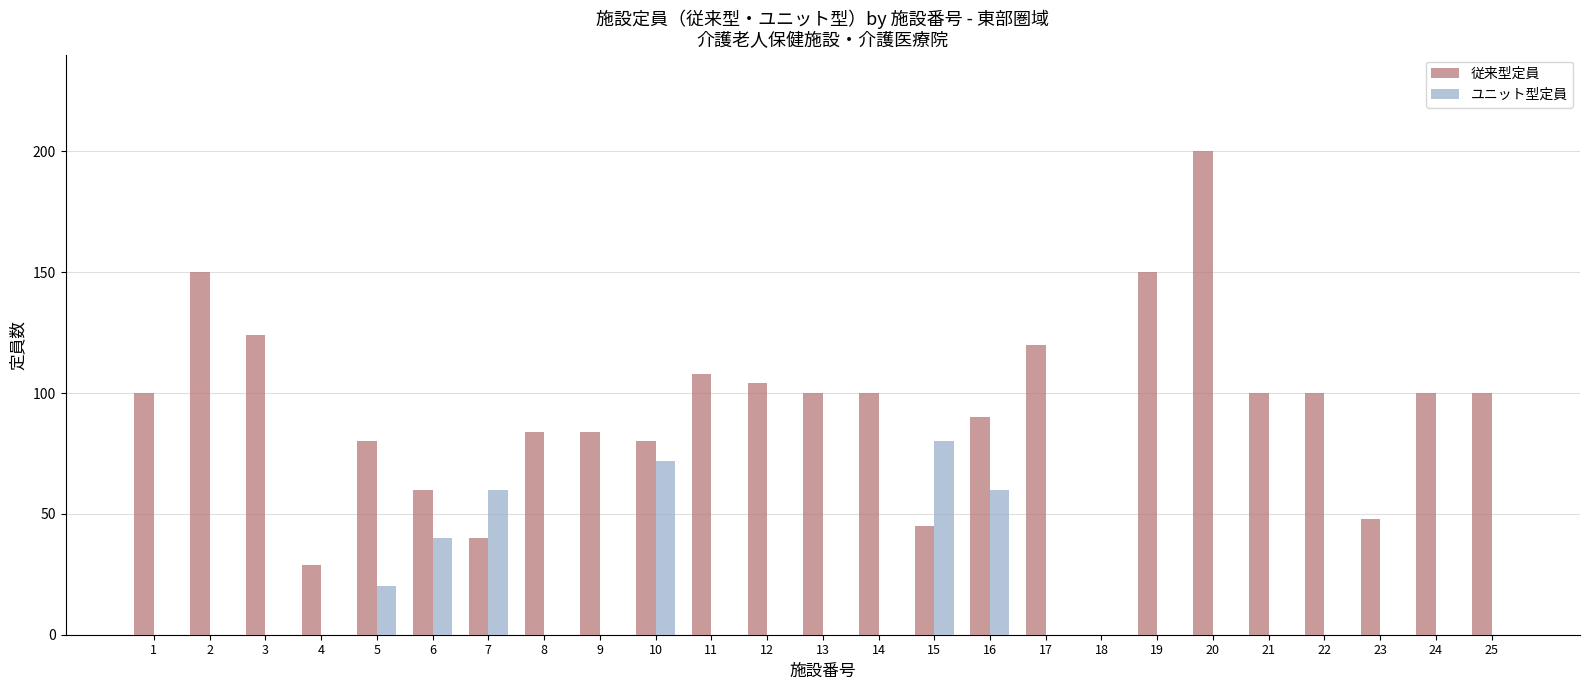

Between 18 and 21, which series saw the biggest shift?

従来型定員